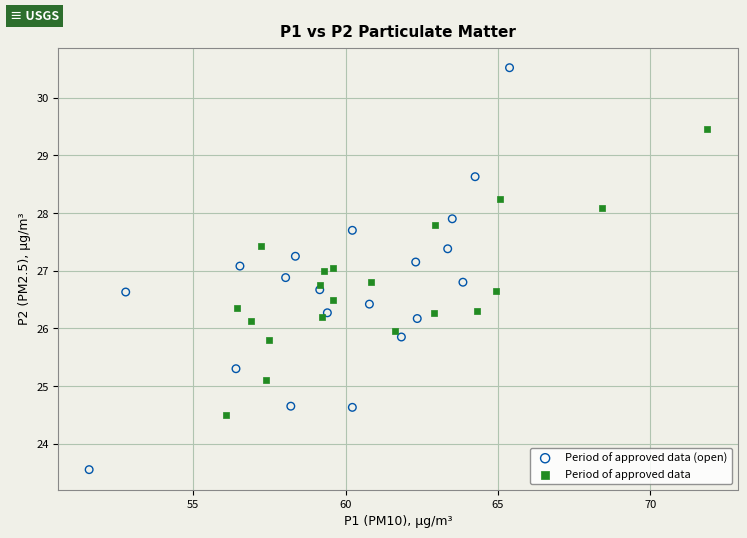

Which series reaches the minimum Y coordinate?

Period of approved data (open)